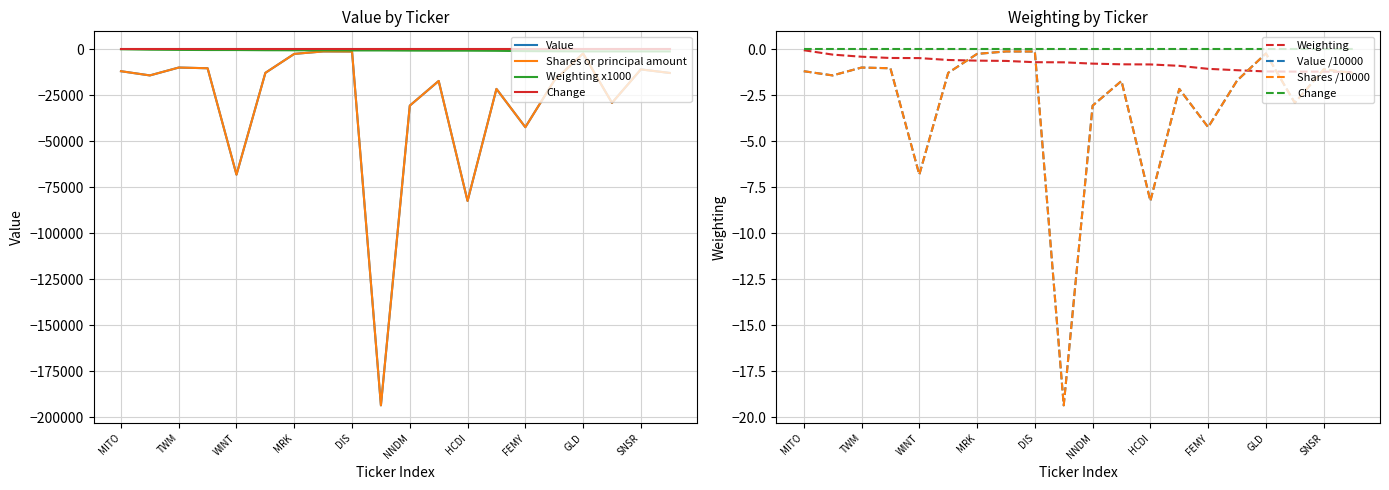

At which label is Weighting closest to -648?

JNJ